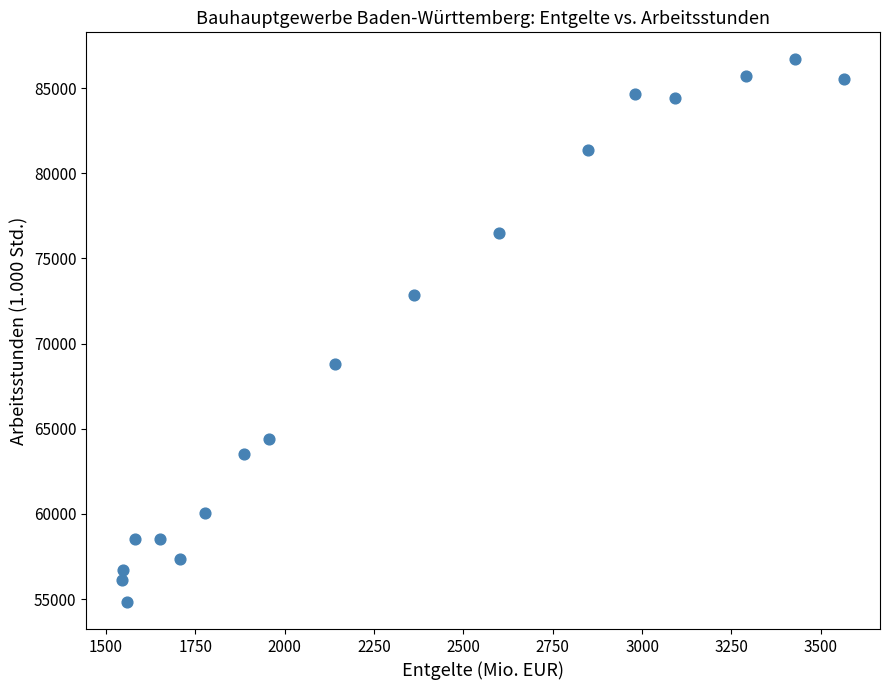

What is the range of Y values (max minus min)?

31858